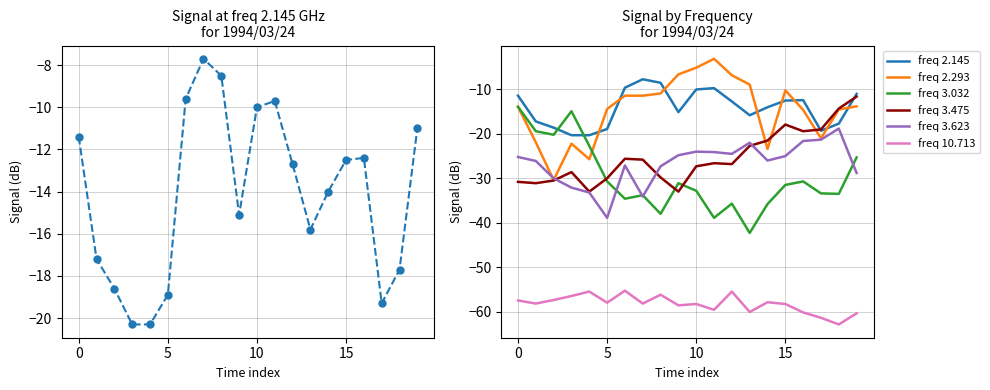

The value of freq 10.713 at 6 is -73.4. True or false?

False